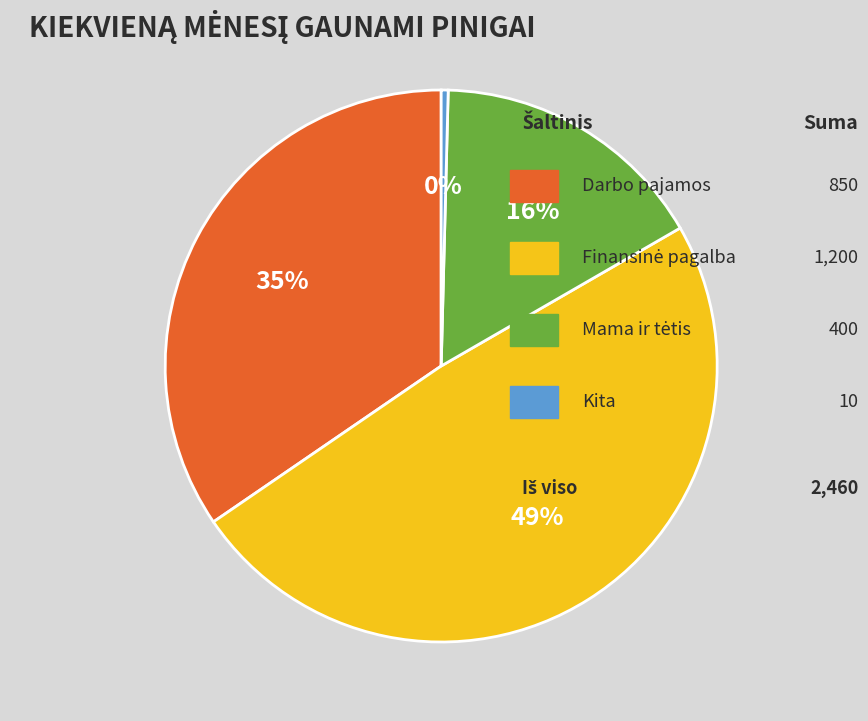

Does any single category account for the majority?

No